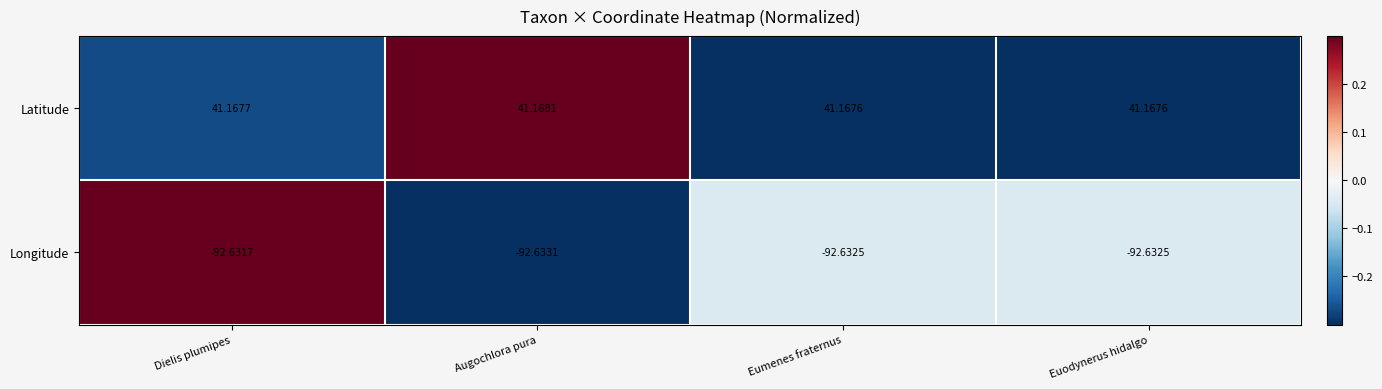

At which category is the sum across all series the highest?

Dielis plumipes